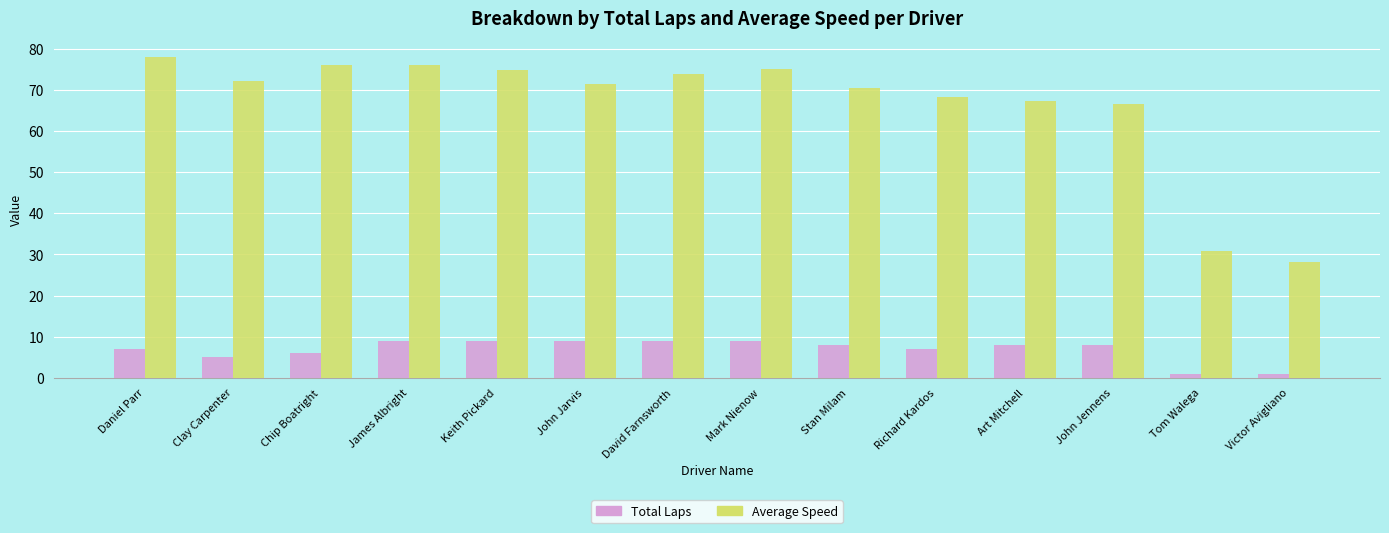

Is the value of Average Speed at Daniel Parr greater than the value of Total Laps at Chip Boatright?

Yes